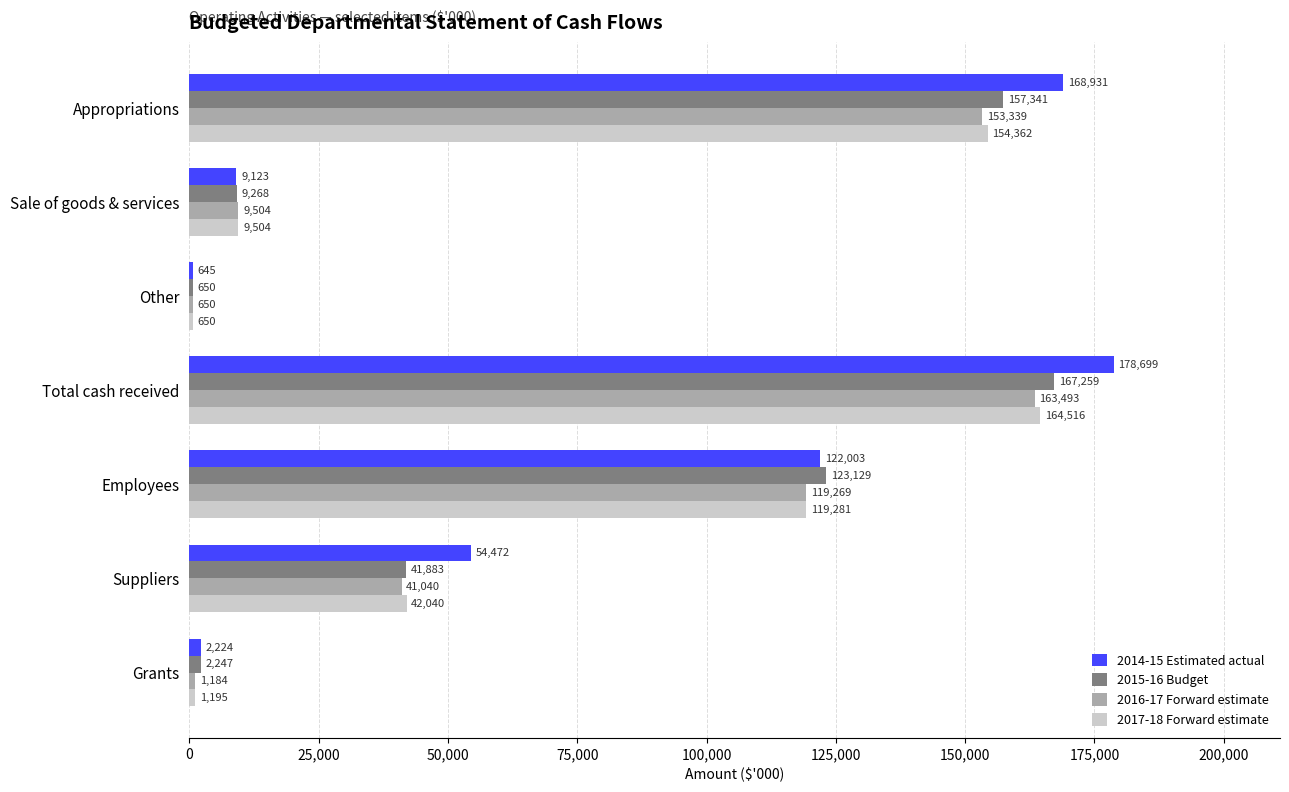

What is the difference between the highest and lowest values at Suppliers?

13432